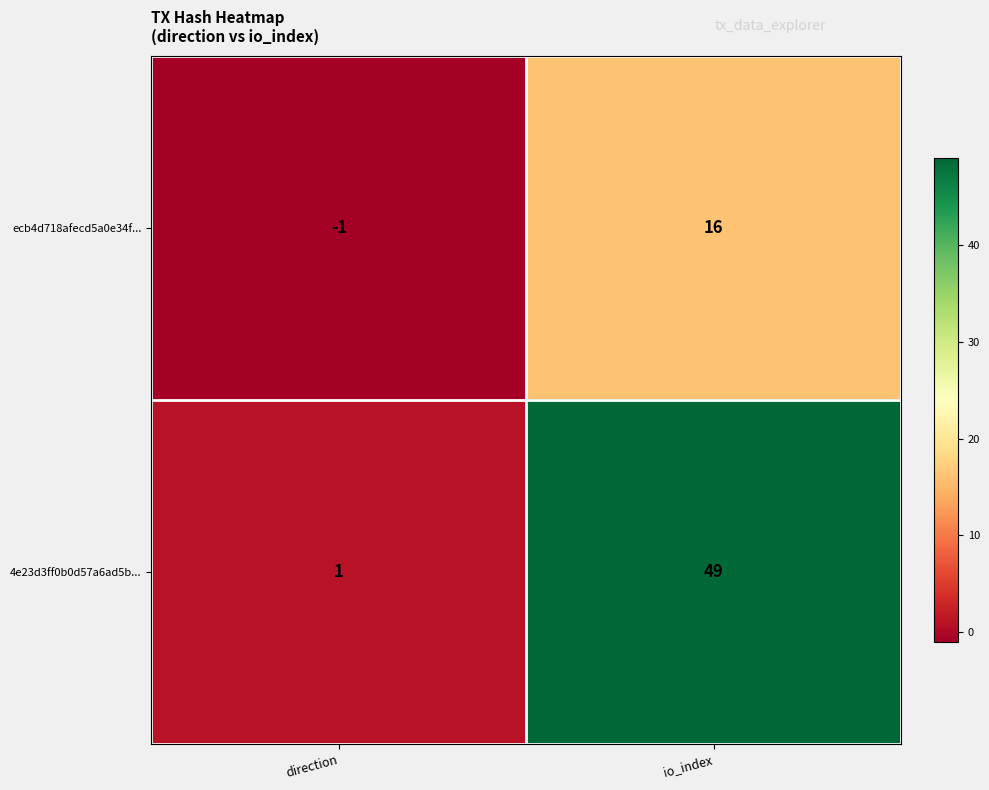

What is the difference between the 4e23d3ff0b0d57a6ad5b... values at io_index and direction?

48